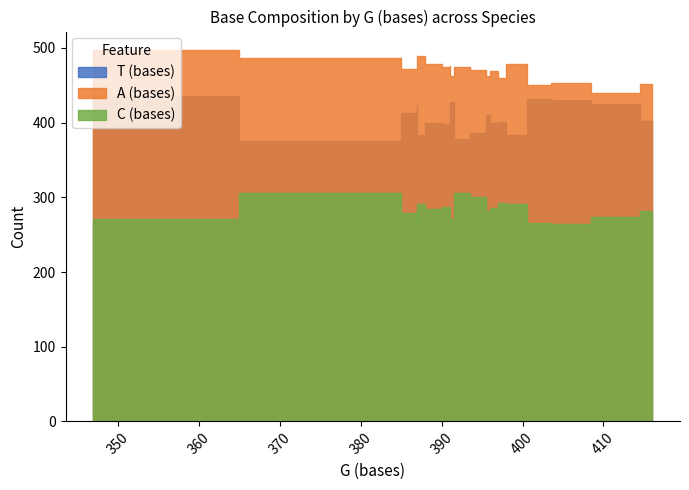

How many interior local peaks does the T (bases) series have?

6